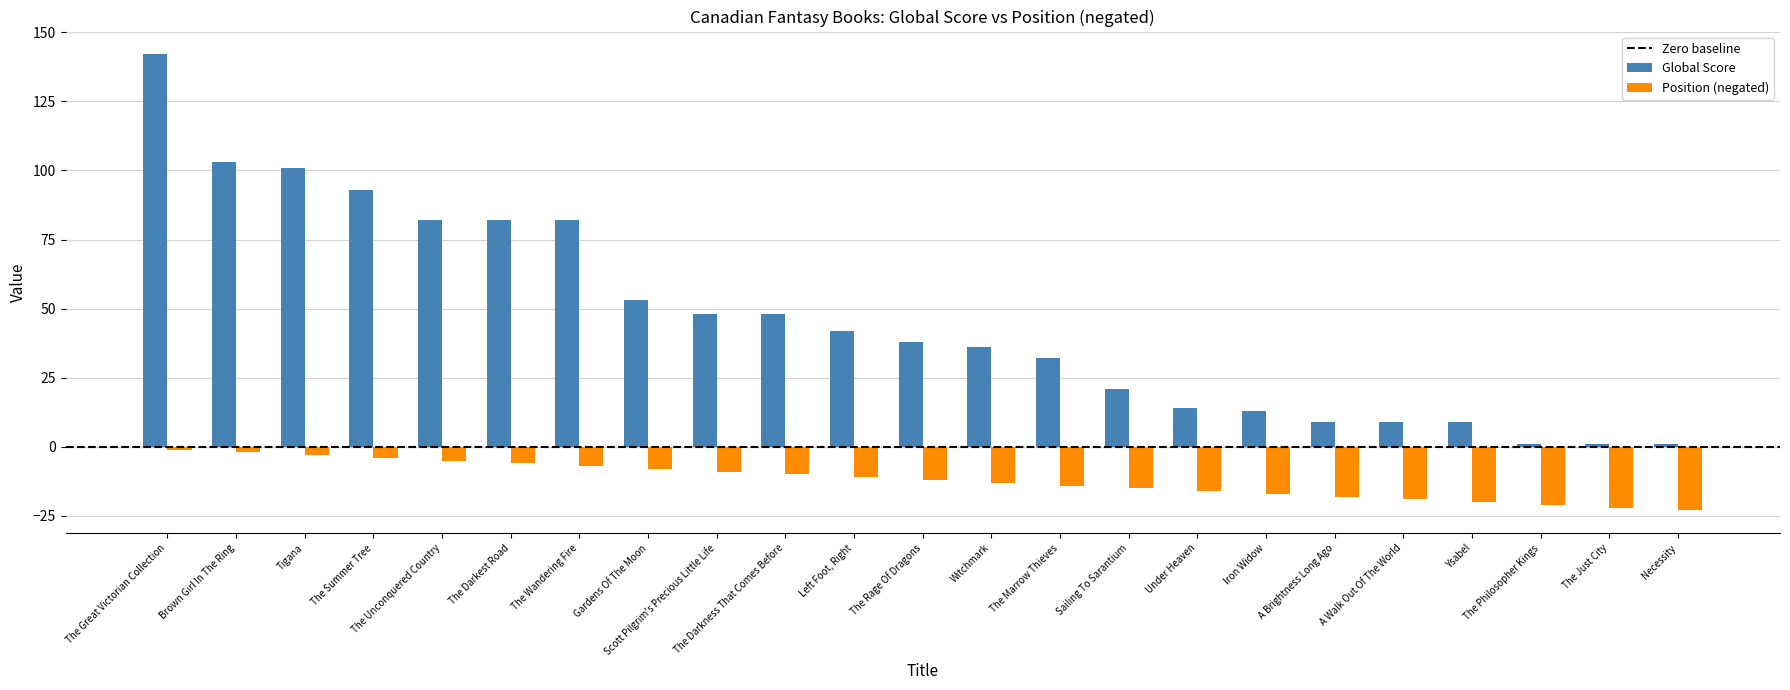

Which series has the largest range (max minus min)?

Global Score